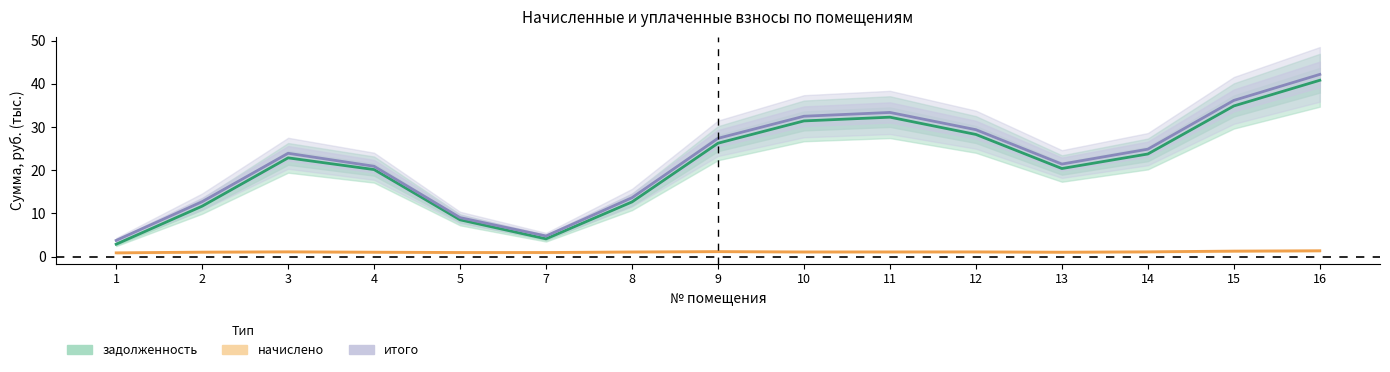

How many interior local valleys does the начислено series have?

3